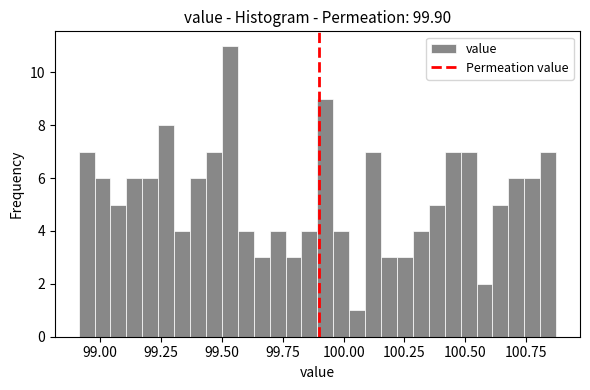

Around what value on the x-axis is the tallest bar? Give the approximate position of its centre, as read against the axis.

99.55